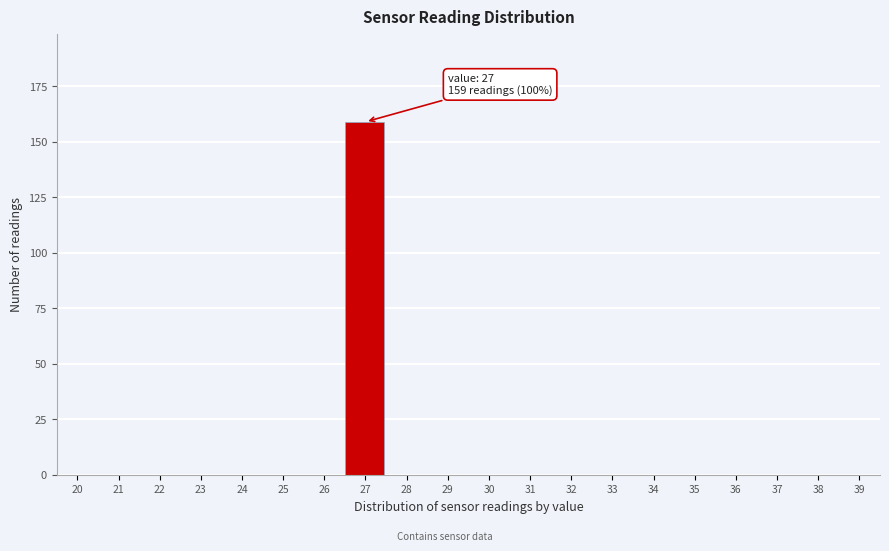

Reading right to left, what are all the values shown in this chart?

39=0	38=0	37=0	36=0	35=0	34=0	33=0	32=0	31=0	30=0	29=0	28=0	27=159	26=0	25=0	24=0	23=0	22=0	21=0	20=0